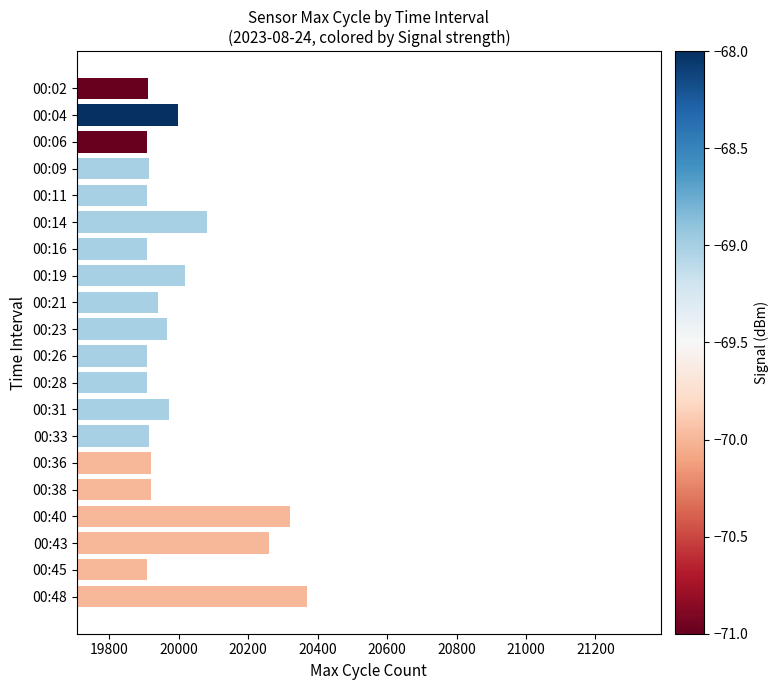

Is it true that the value at 00:33 is 19915?

True